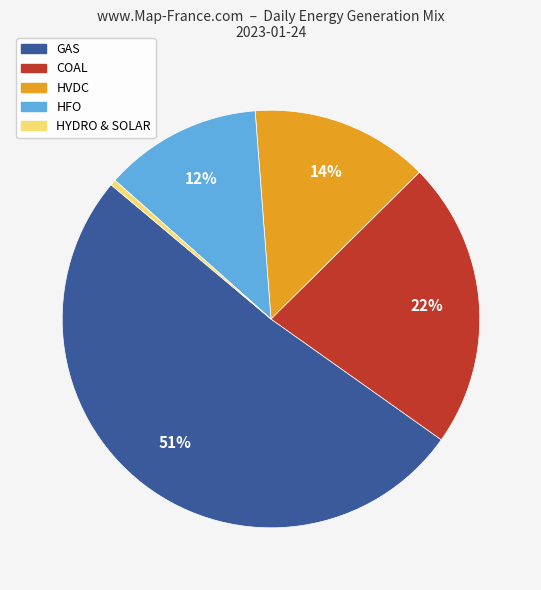

To the nearest percent, what is the difference between the GAS and COAL slice percentages?

29%